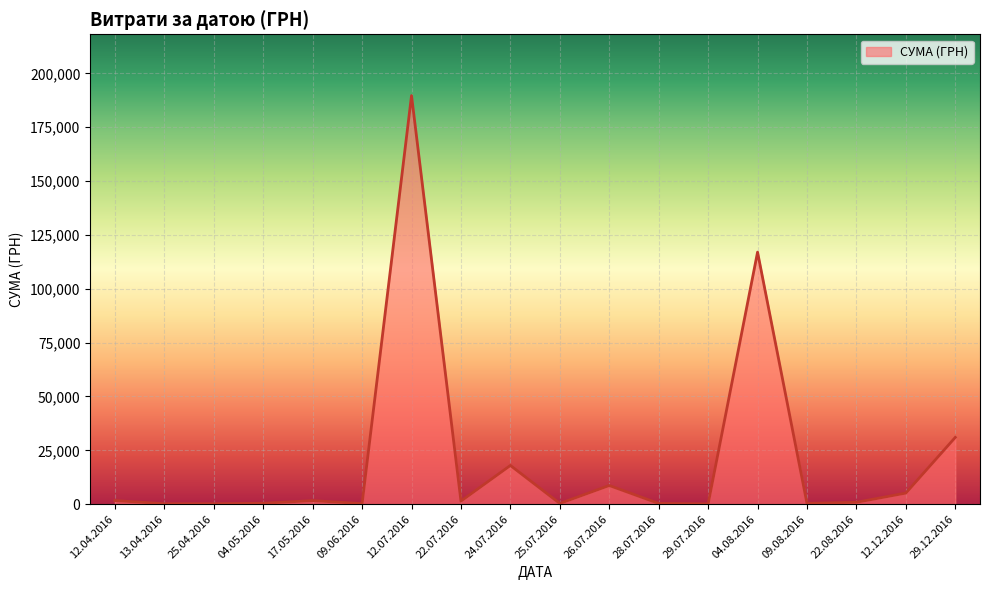

What is the sum of all values?

377192.3